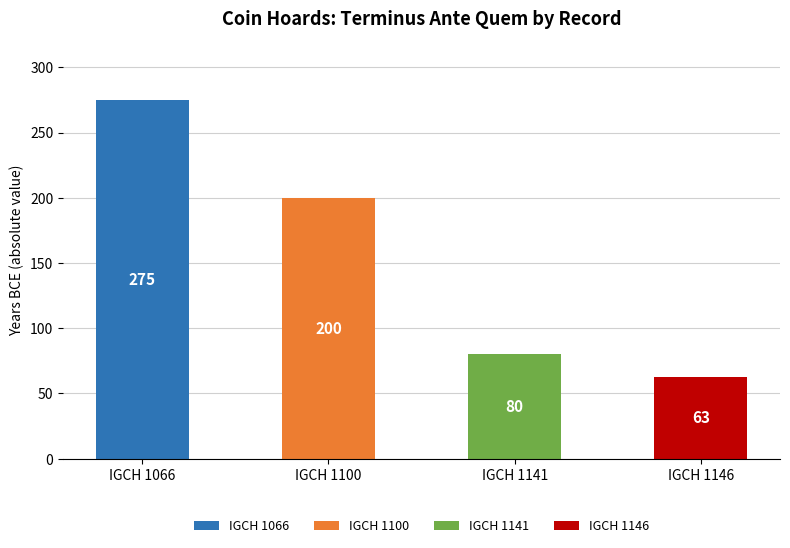

What is the change in value from IGCH 1066 to IGCH 1141?

-195